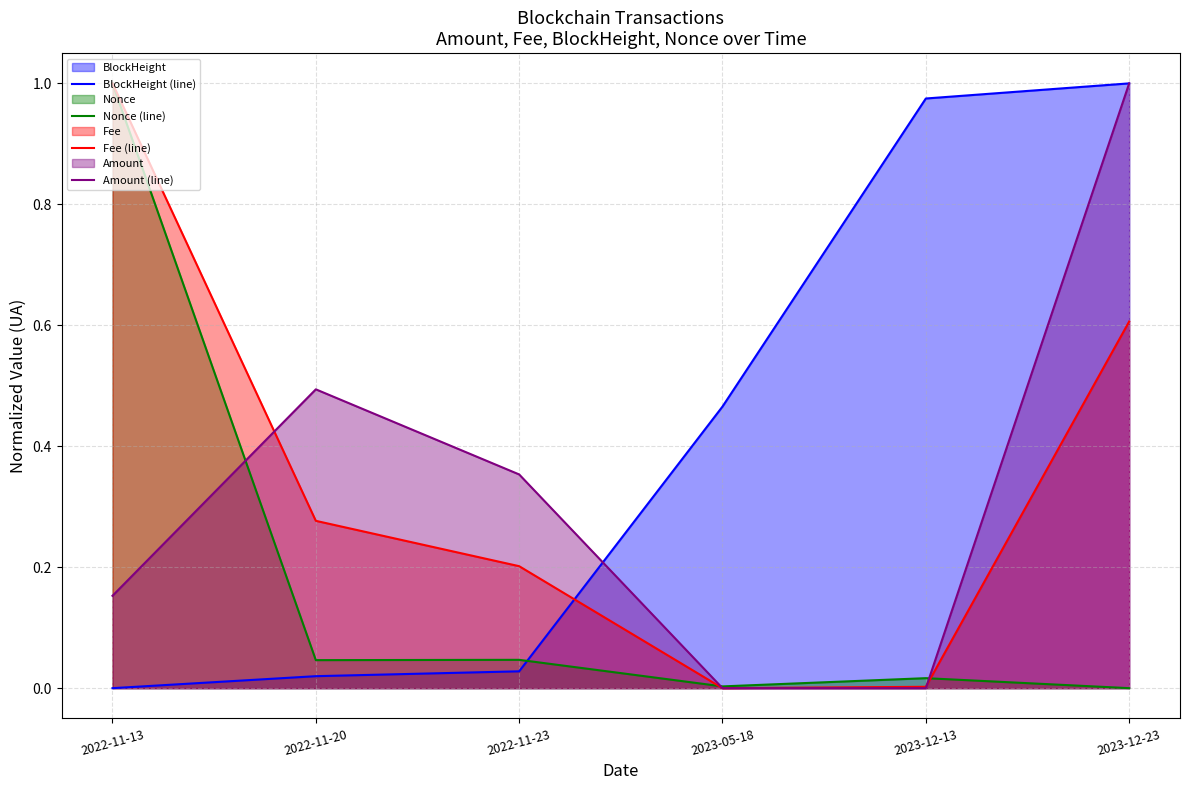

Between which two adjacent categories do Amount (line) and BlockHeight (line) first intersect?

2022-11-23 and 2023-05-18